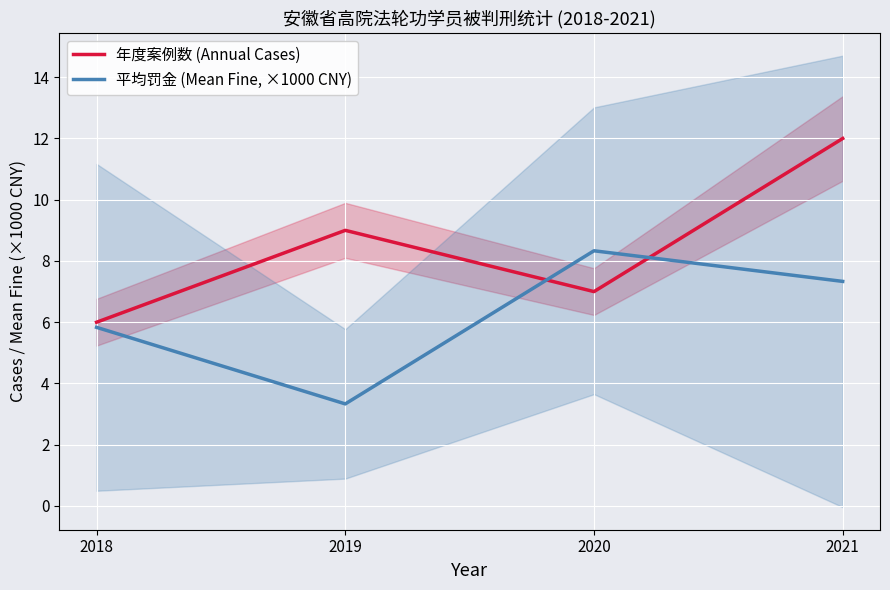

List the series in order of their peak value, lowest first.

平均罚金 (Mean Fine, ×1000 CNY), 年度案例数 (Annual Cases)